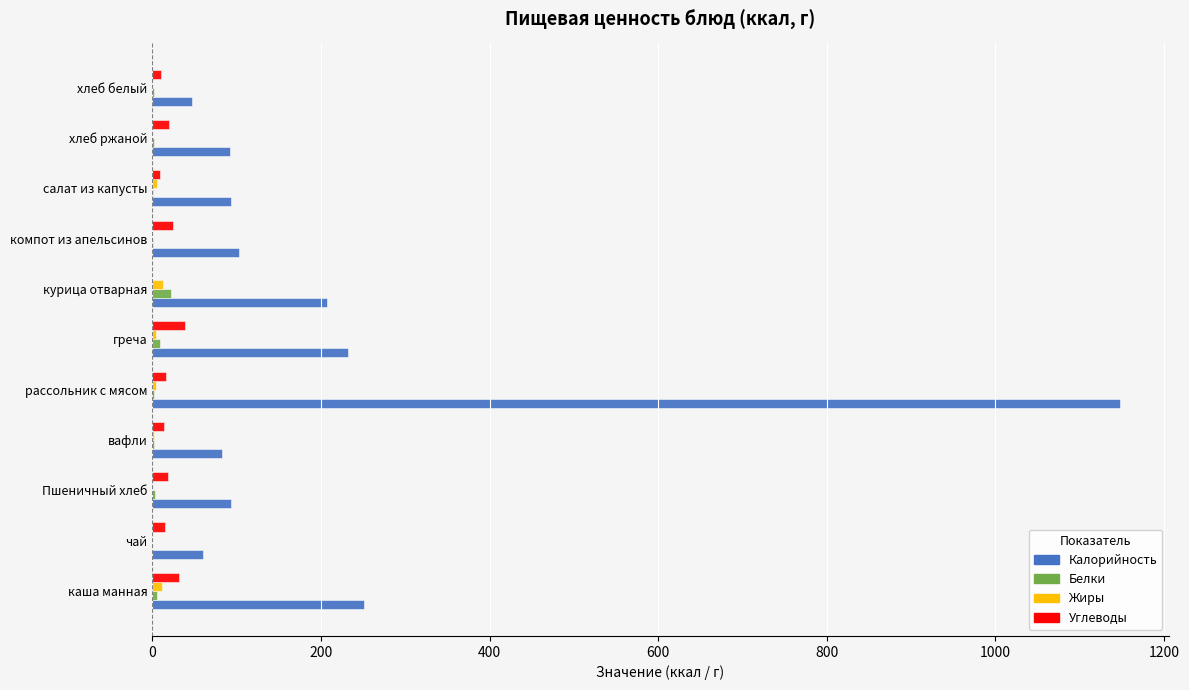

At which category is the sum across all series the highest?

рассольник с мясом